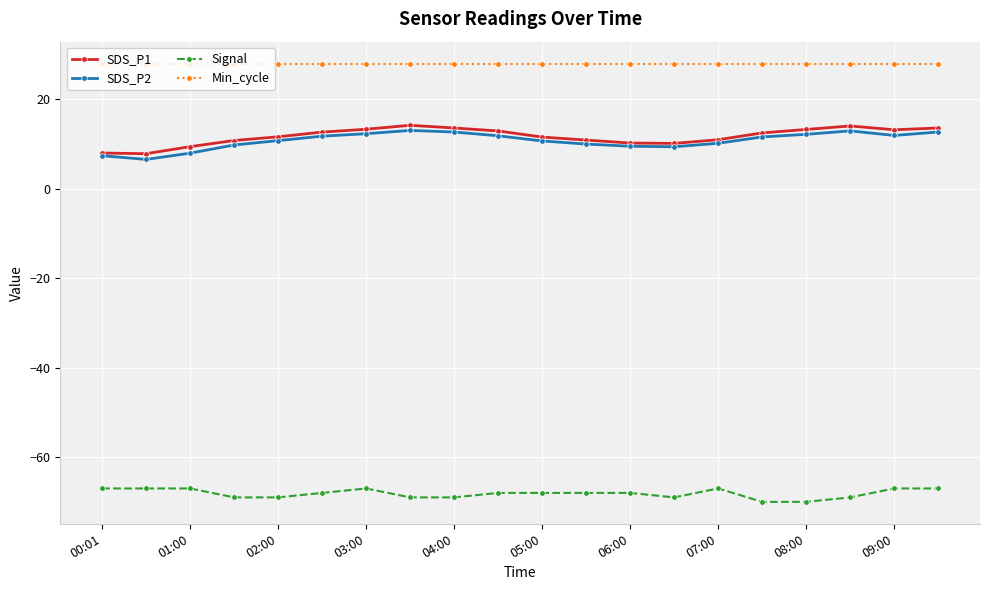

True or false: Min_cycle and Signal cross at least once.

False